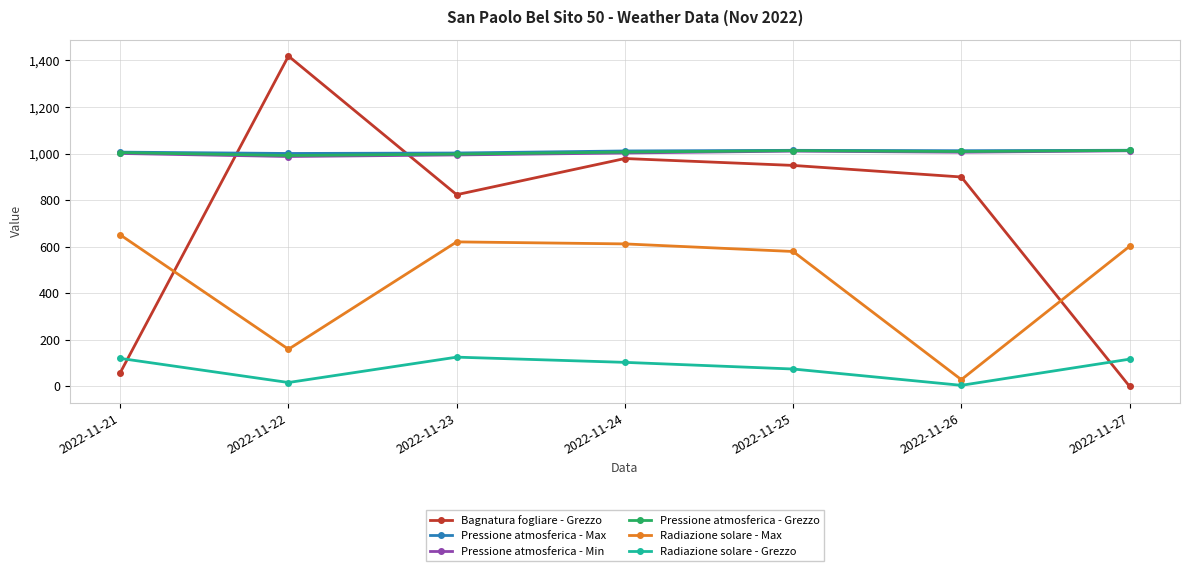

True or false: Bagnatura fogliare - Grezzo and Pressione atmosferica - Min intersect in this chart.

True